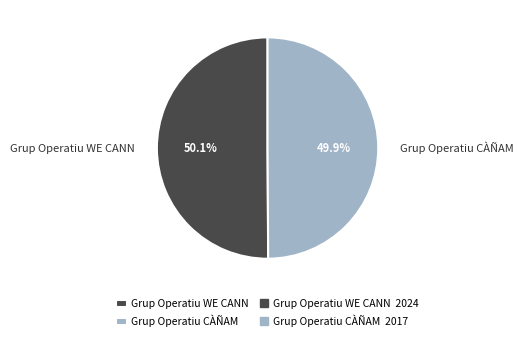

Is it true that Grup Operatiu CÀÑAM is 41% of the pie?

False